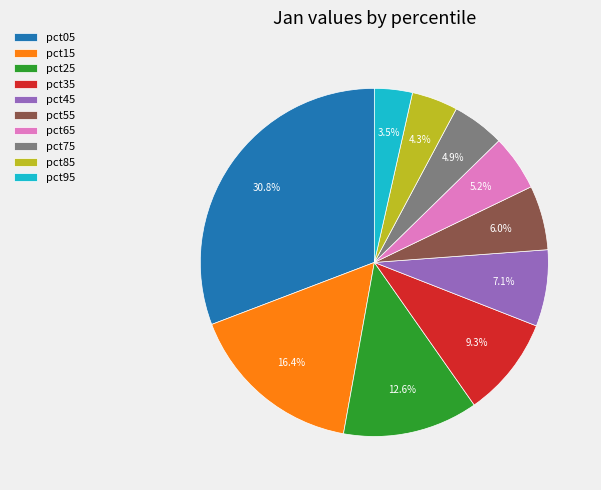

Do pct45 and pct35 together represent more than half of the pie?

No